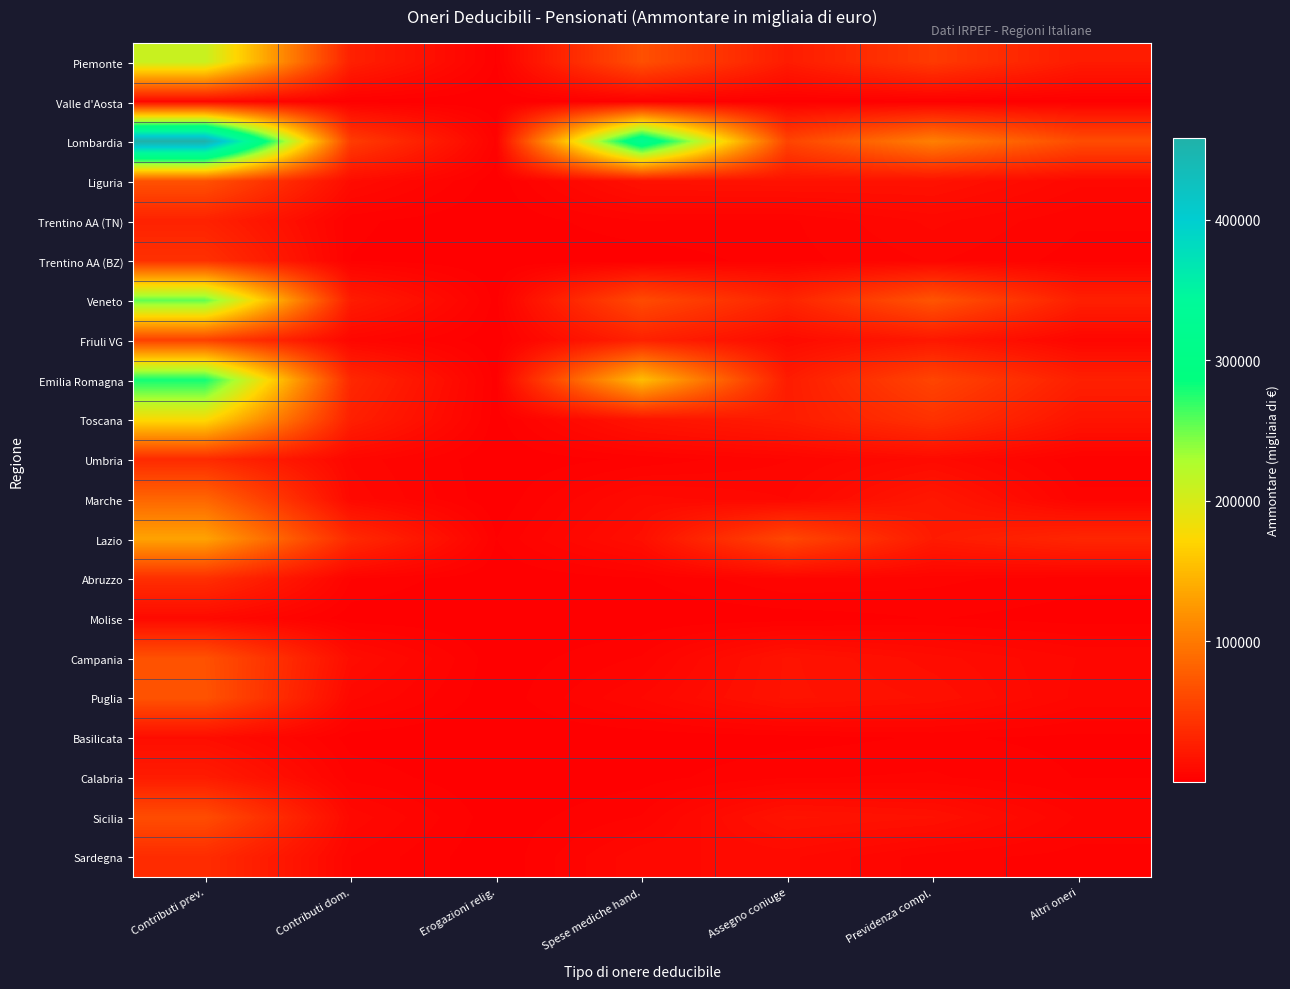

Which category has the lowest value across all series?

Erogazioni relig.